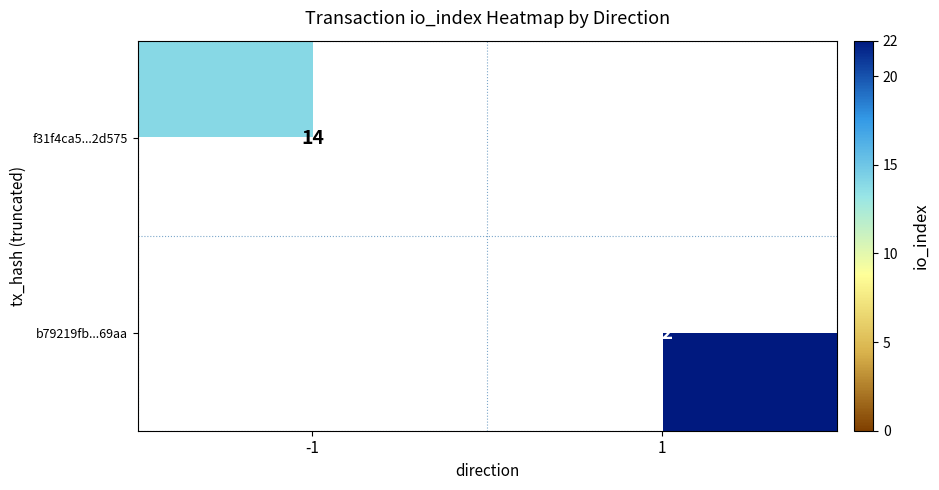

At which category does the chart reach its peak across all series?

1